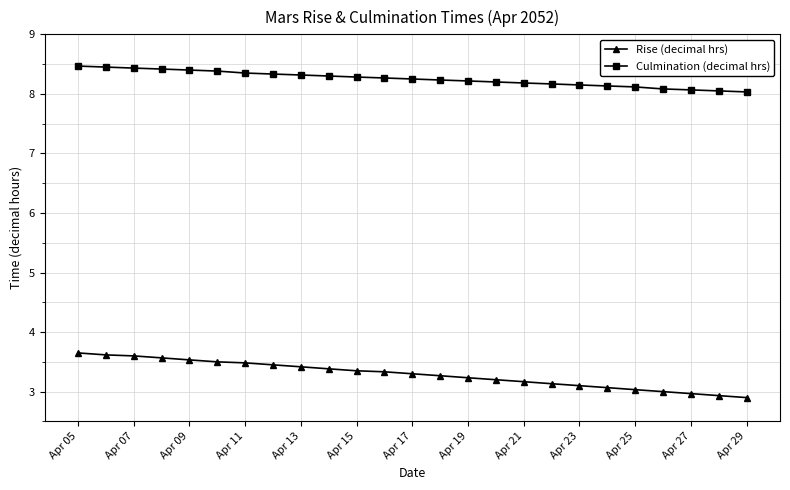

At how many categories does at least one series exceed 7?

25